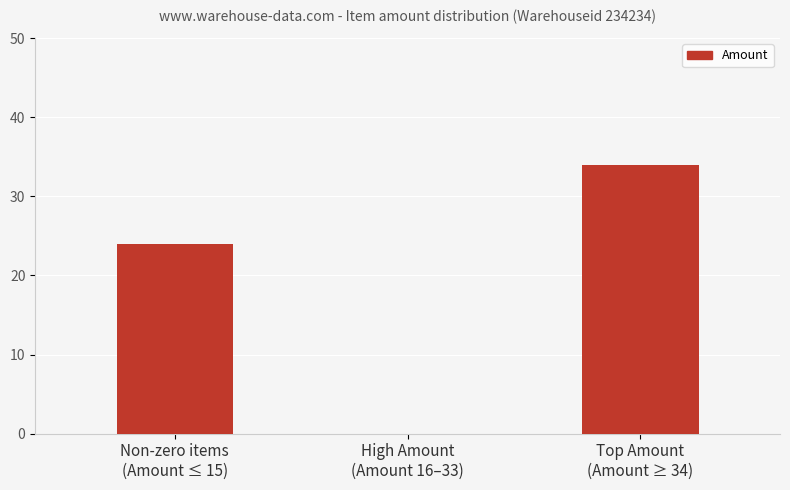

What is the change in value from High Amount
(Amount 16–33) to Top Amount
(Amount ≥ 34)?

+34